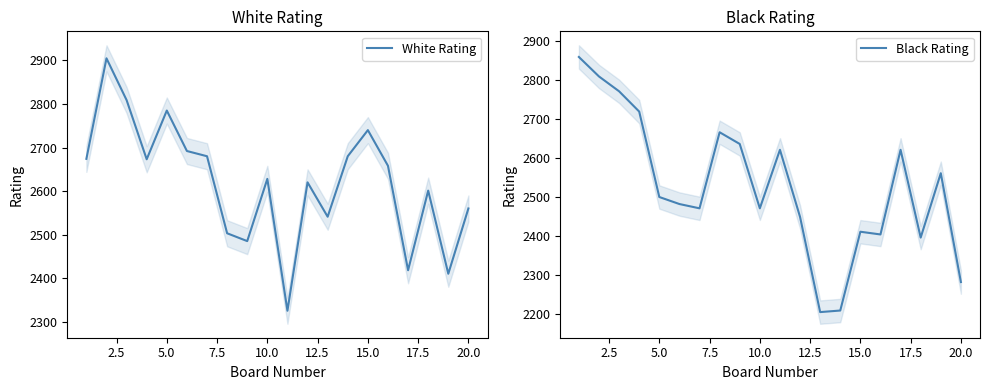

How many interior local valleys does the White Rating series have?

6